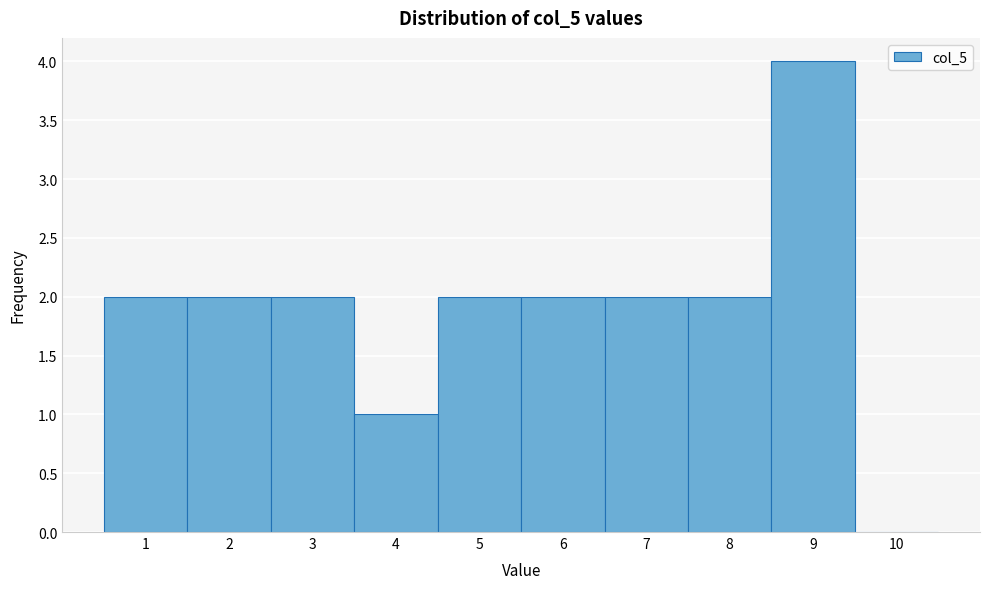

Reading left to right, what are all the values shown in this chart?

1=2	2=2	3=2	4=1	5=2	6=2	7=2	8=2	9=4	10=0